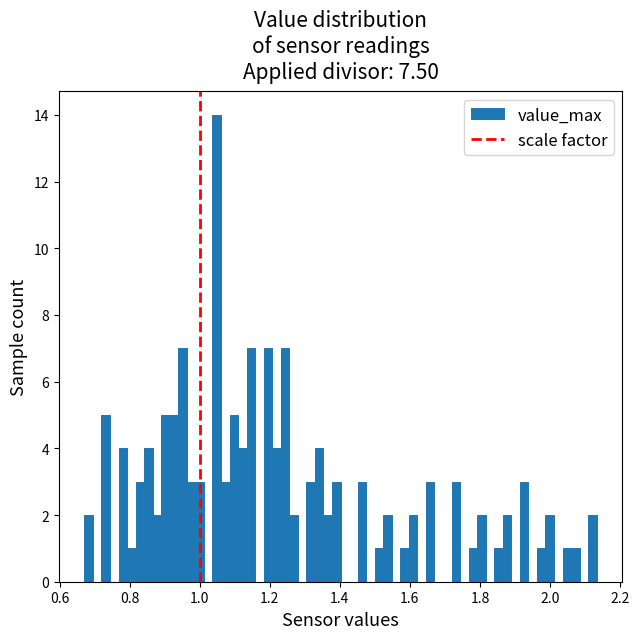

Read against the x-axis, roughly where is the centre of the tallest bar?

1.04